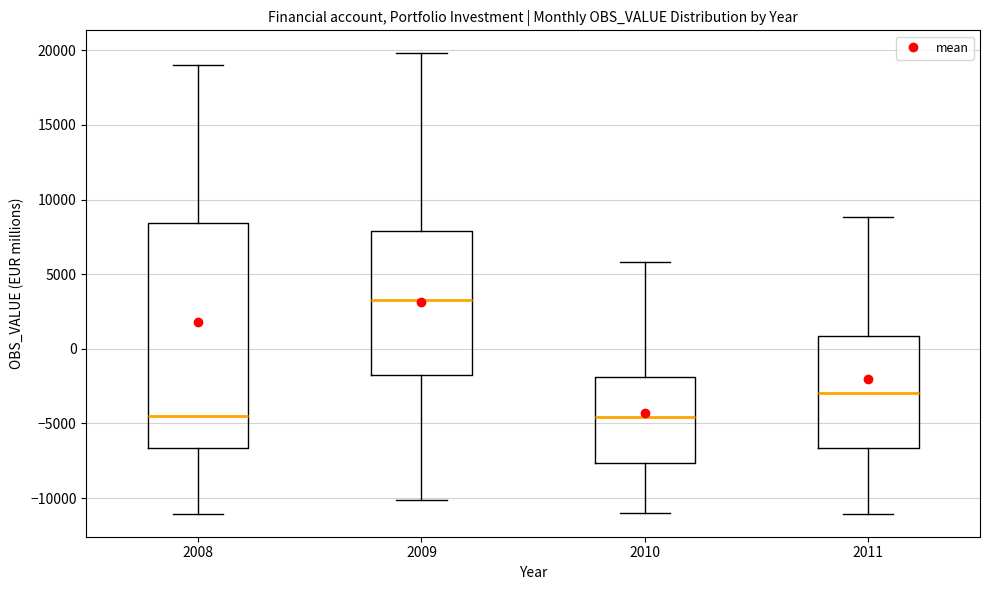

Where does the lower whisker of the box at x = 2009 end on the y-axis? The values are not printed on the chart, so give them approximately, as read against the axis.

-10000